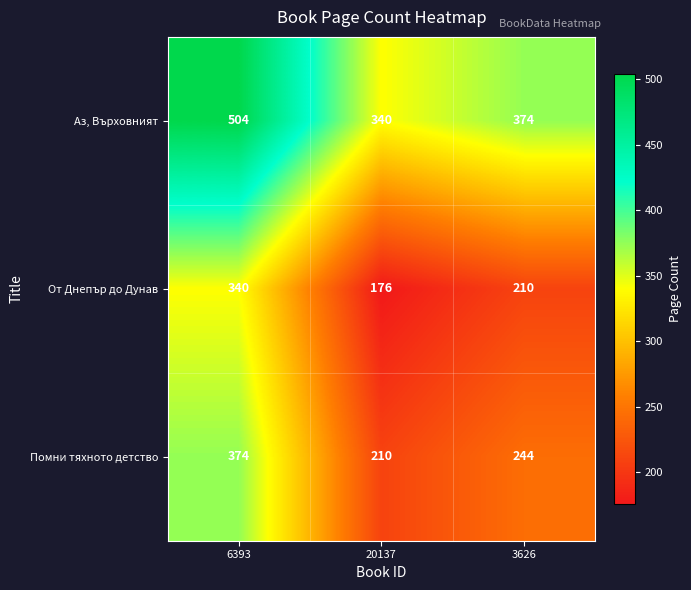

Which category has the highest value across all series?

6393